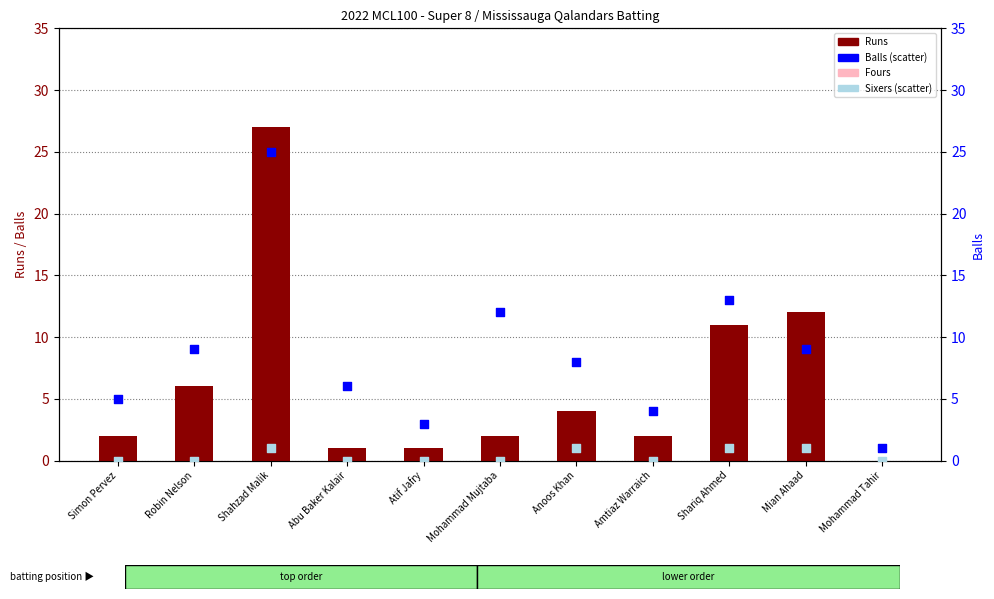

At which category is the sum across all series the highest?

Shahzad Malik